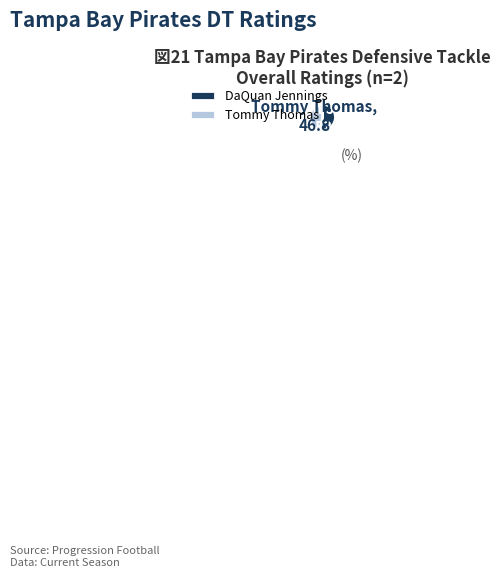

Which slice is the largest?

DaQuan Jennings